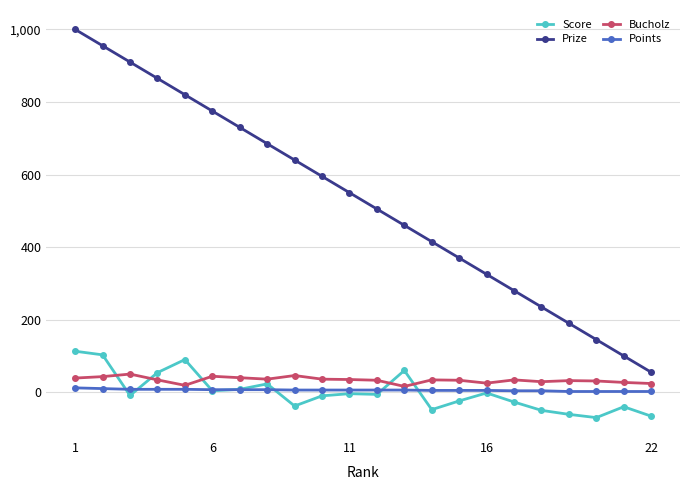

Does the chart display data point markers on the line(s)?

Yes